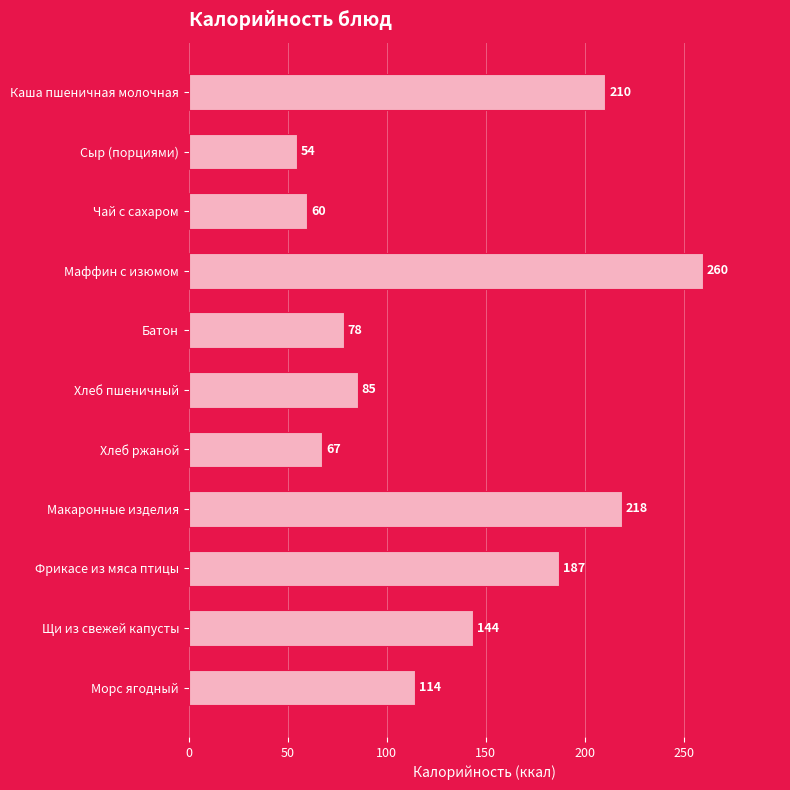

What is the greatest value displayed?

259.5